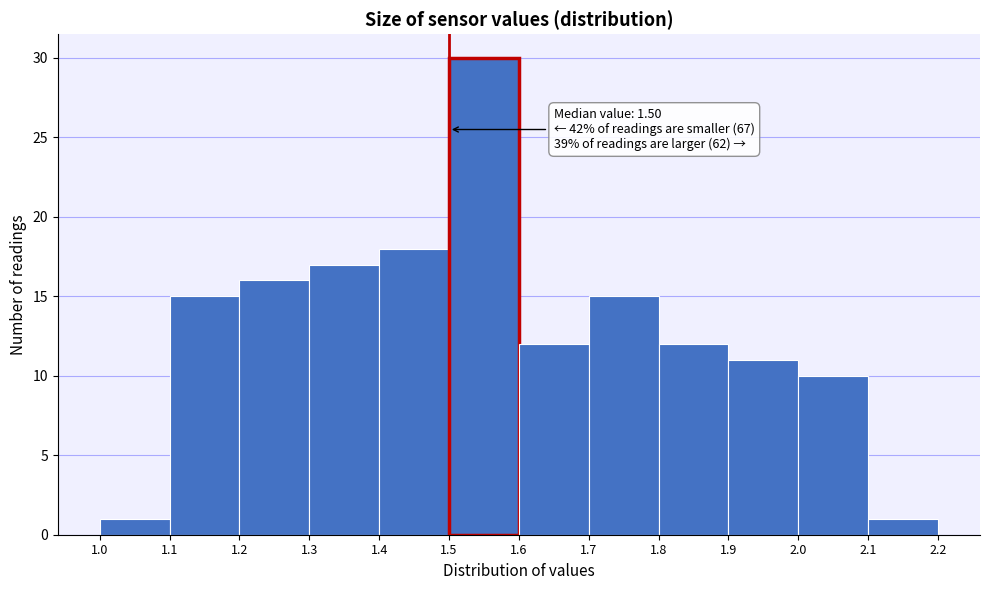

Which range on the x-axis has the tallest bar?

1.5 to 1.6